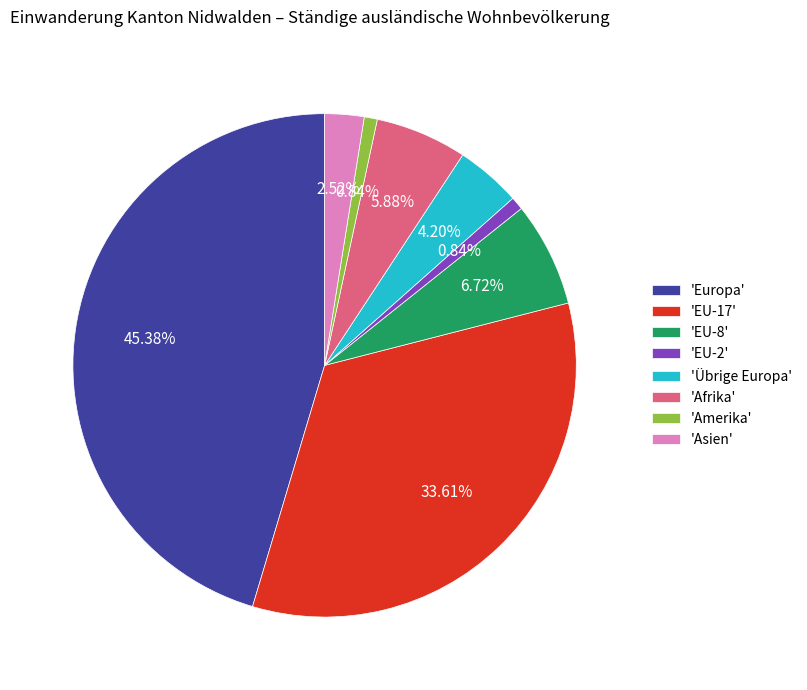

Does any single category account for the majority?

No